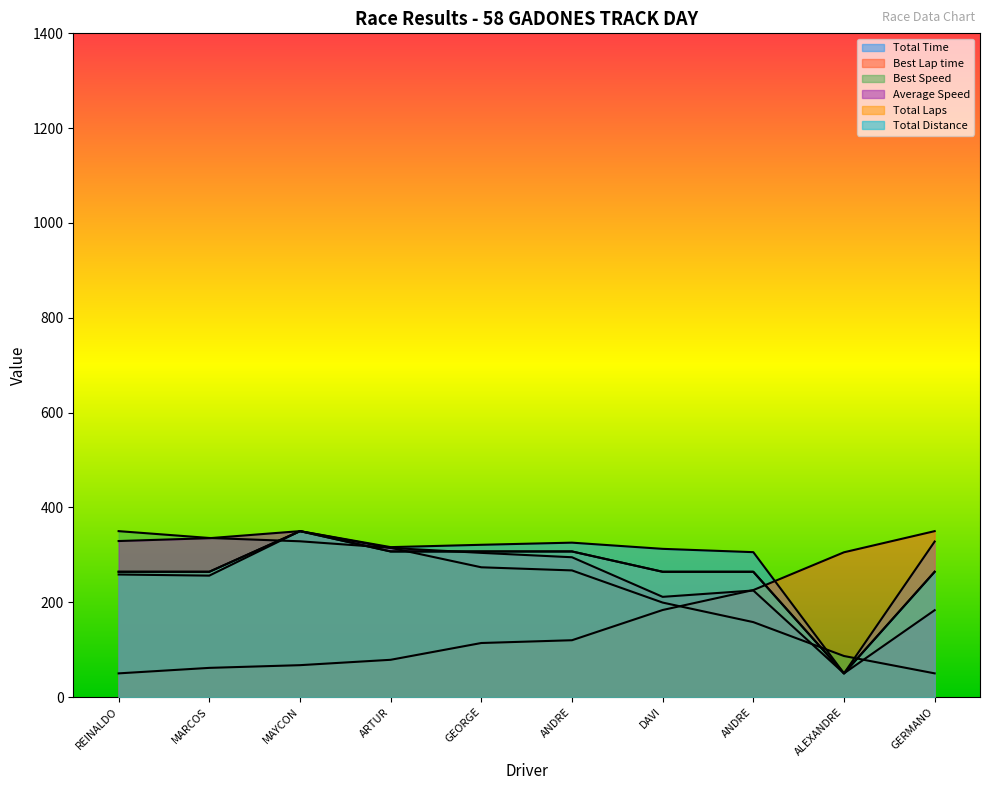

The Total Laps series shows 307.1 at ANDRE. True or false?

True